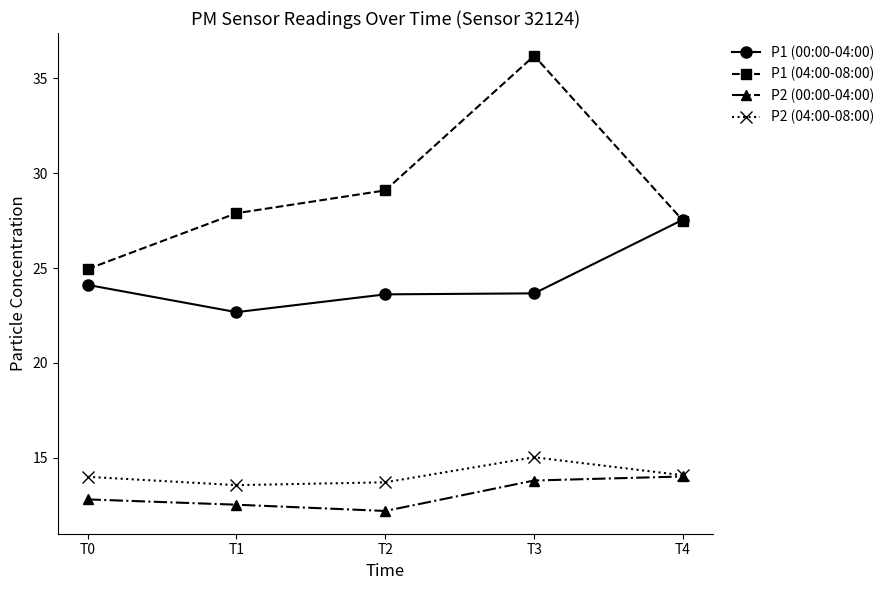

List the series in order of their peak value, highest first.

P1 (04:00-08:00), P1 (00:00-04:00), P2 (04:00-08:00), P2 (00:00-04:00)